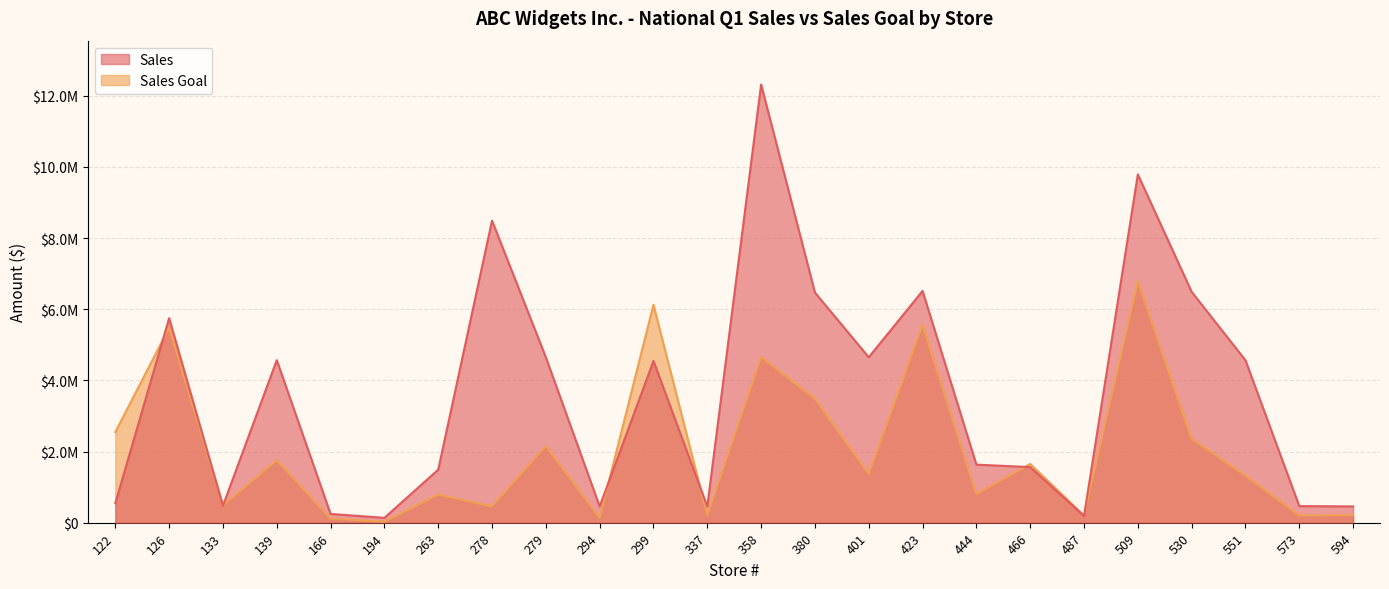

Is it true that Sales equals 6212547 at 358?

False